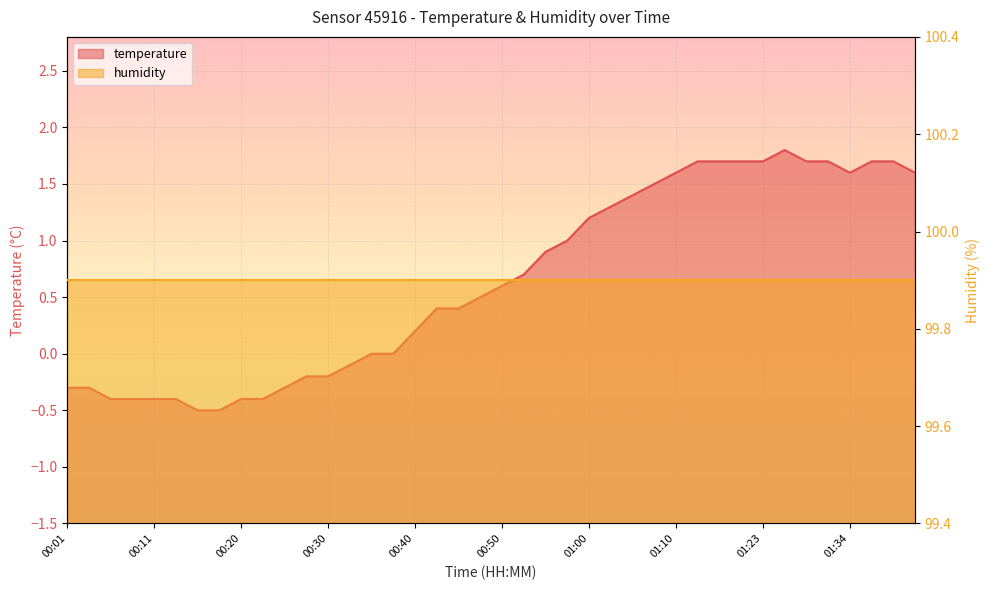

How many negative values are there?

14